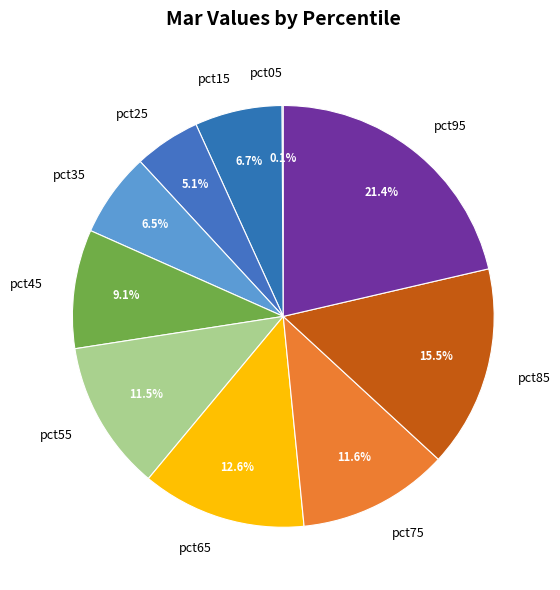

Which has a higher value, pct95 or pct55?

pct95